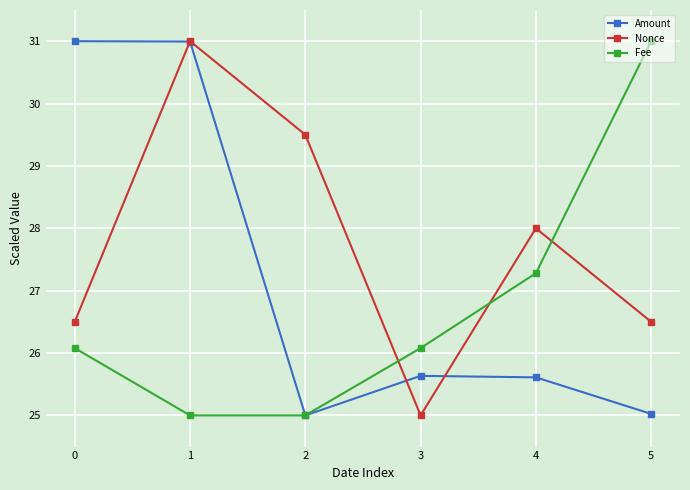

What is the difference between the highest and lowest values at 2?

4.5